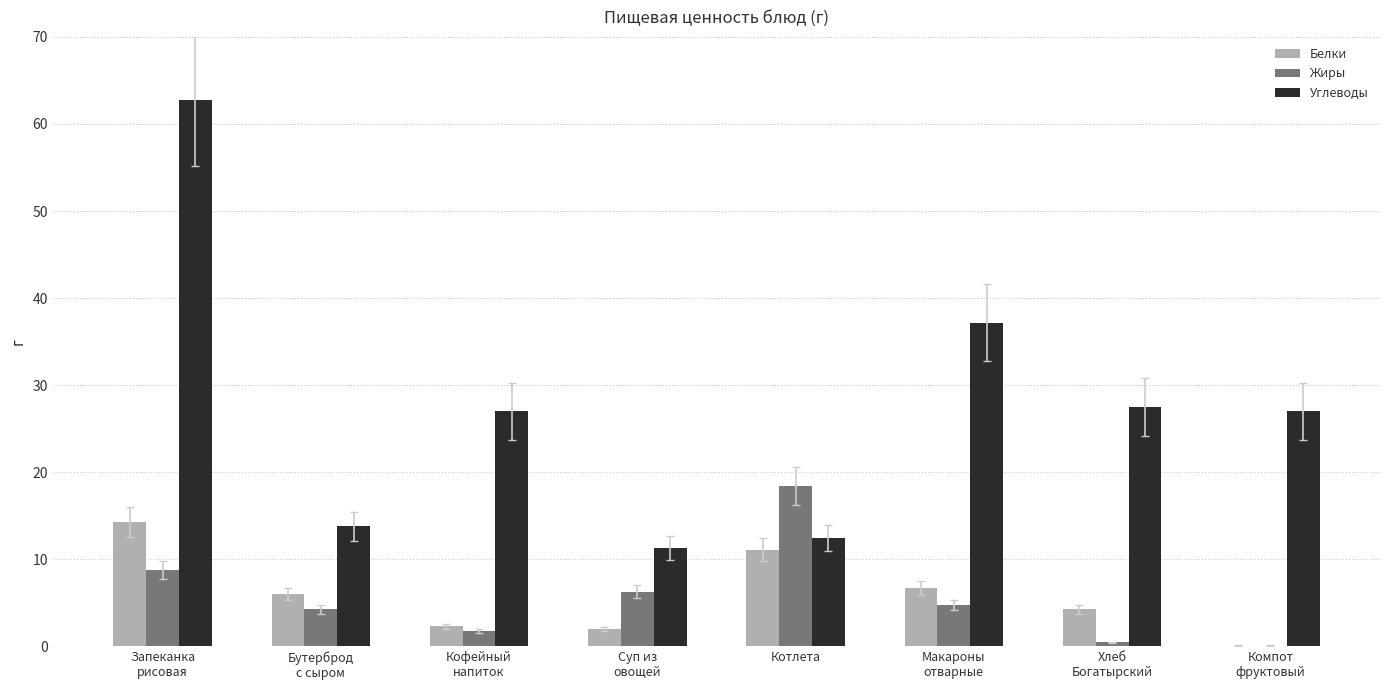

Are the bars grouped side by side (vs. stacked)?

Yes